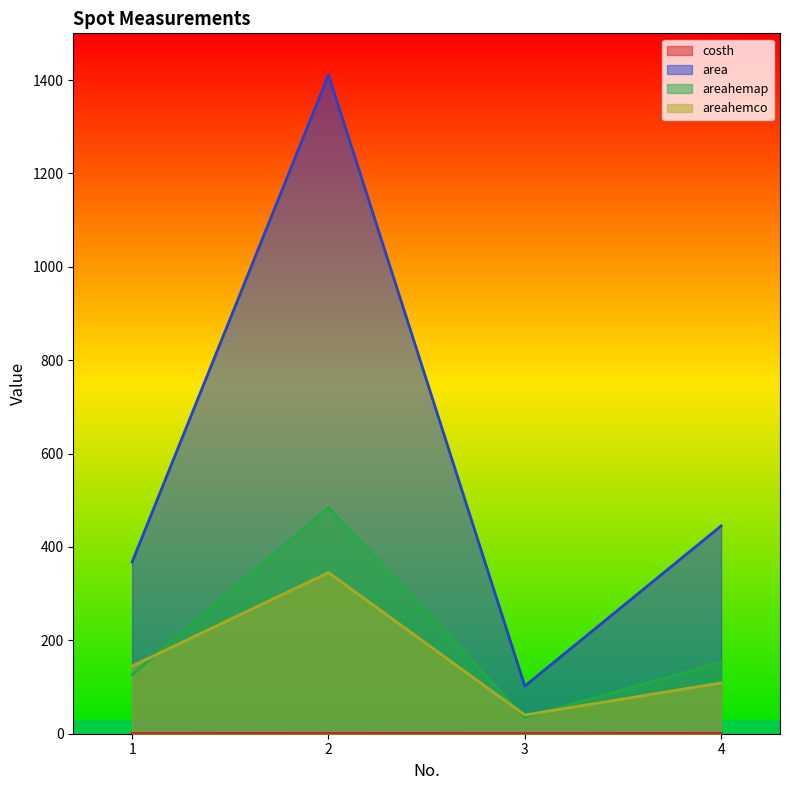

Reading left to right, list all the values displayed in this chart.

costh: 1=0.4	2=0.7	3=0.4	4=0.7
area: 1=368.0	2=1411.0	3=102.0	4=445.0
areahemap: 1=126.3	2=484.4	3=35.0	4=152.8
areahemco: 1=144.9	2=345.1	3=40.1	4=108.8